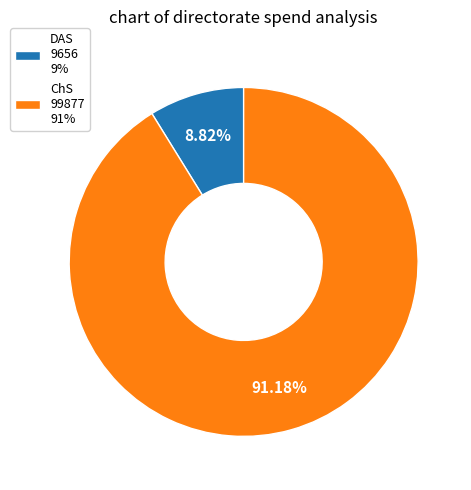

How many slices are in this pie chart?

2